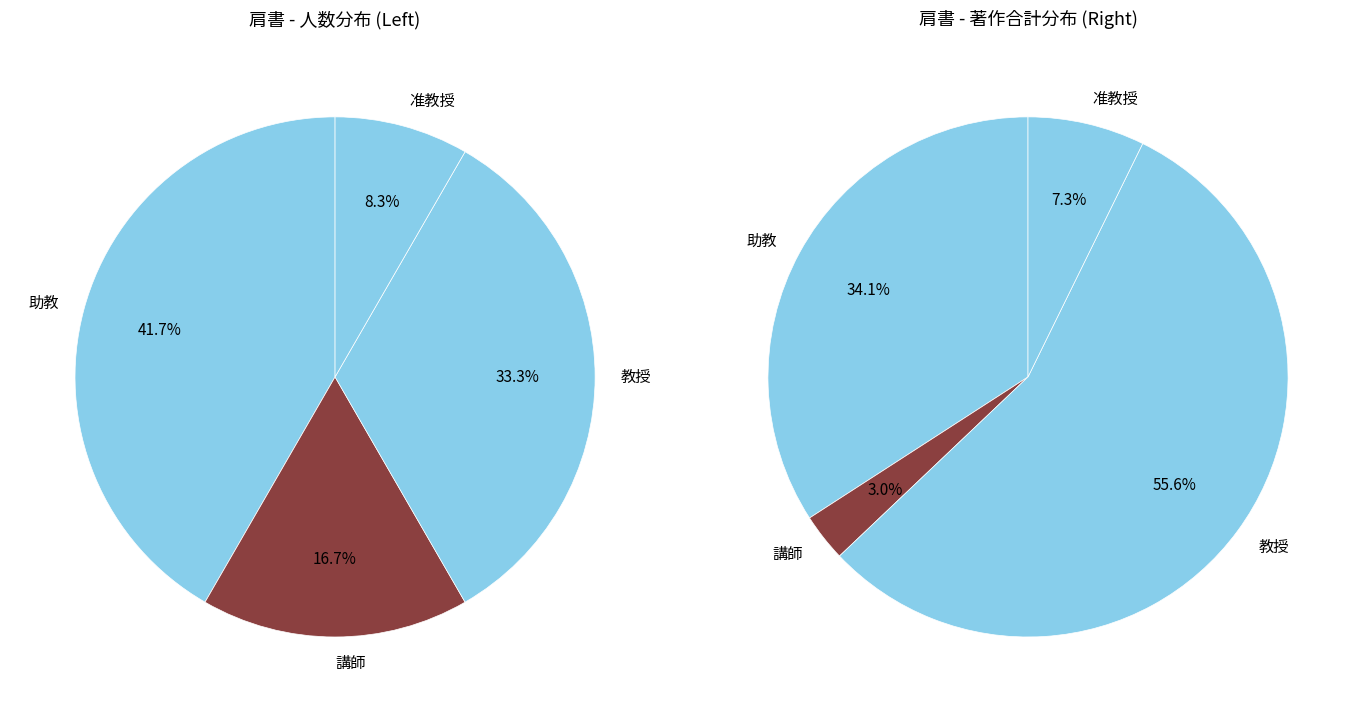

Is 9 the majority of the pie?

No